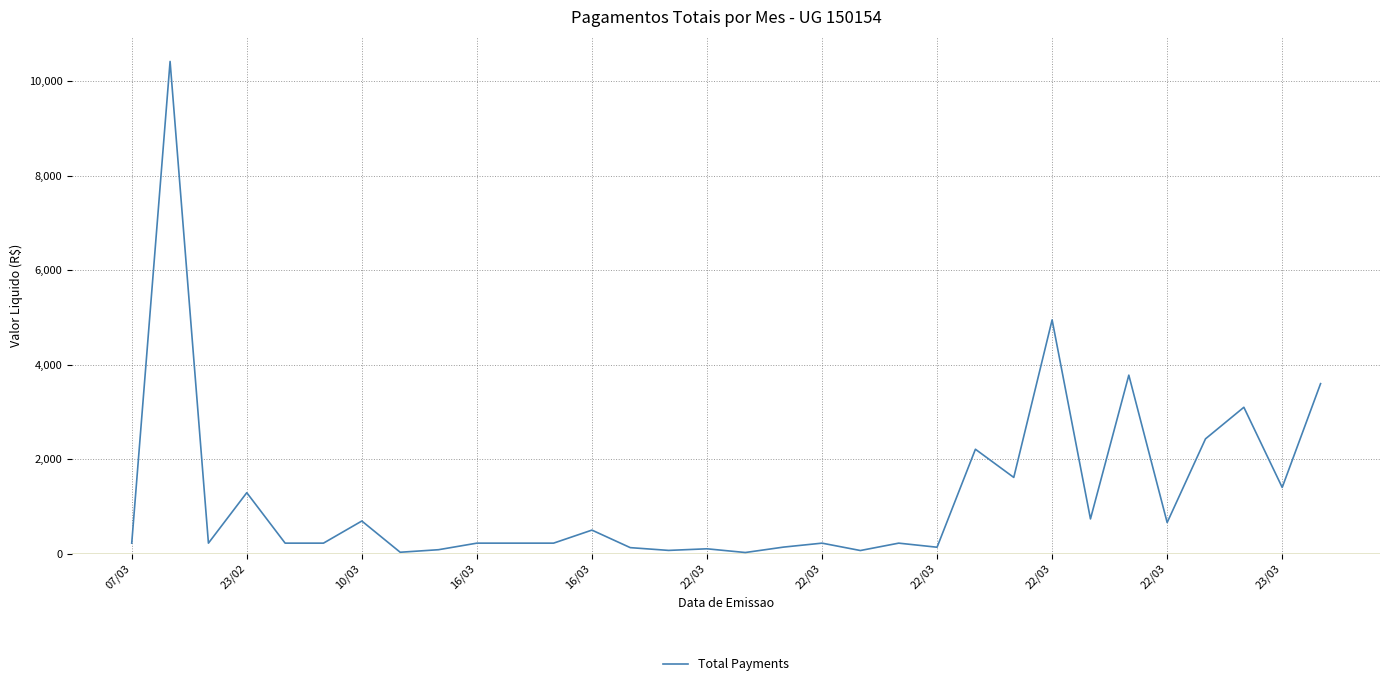

What is the maximum value shown in the chart?

10421.2